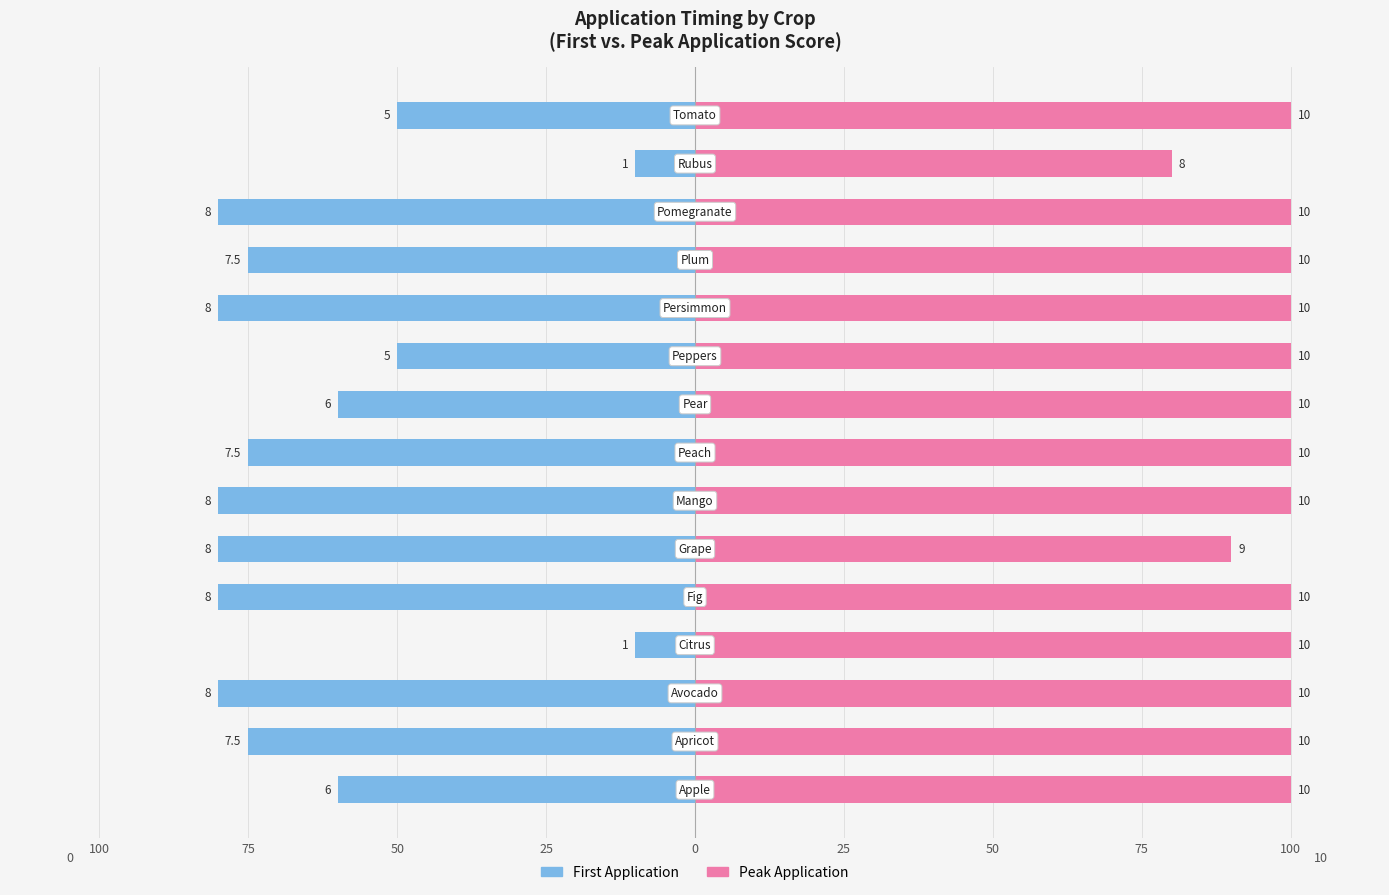

What value does the Peak Application series have at 25?

100